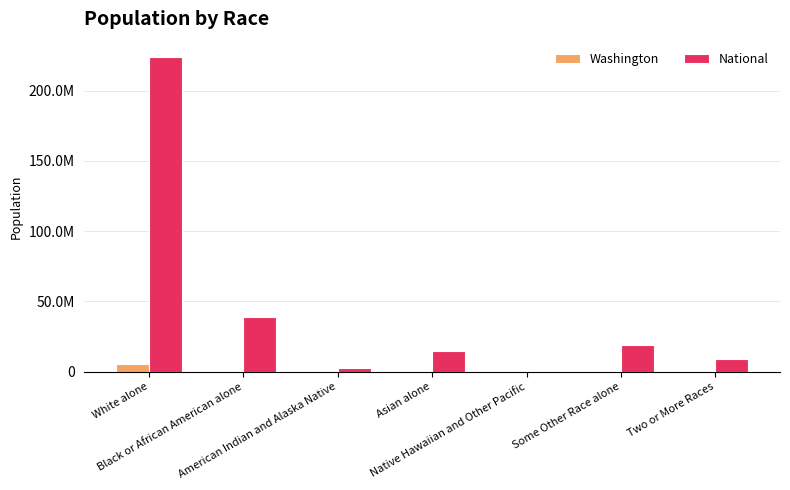

Are the bars horizontal?

No